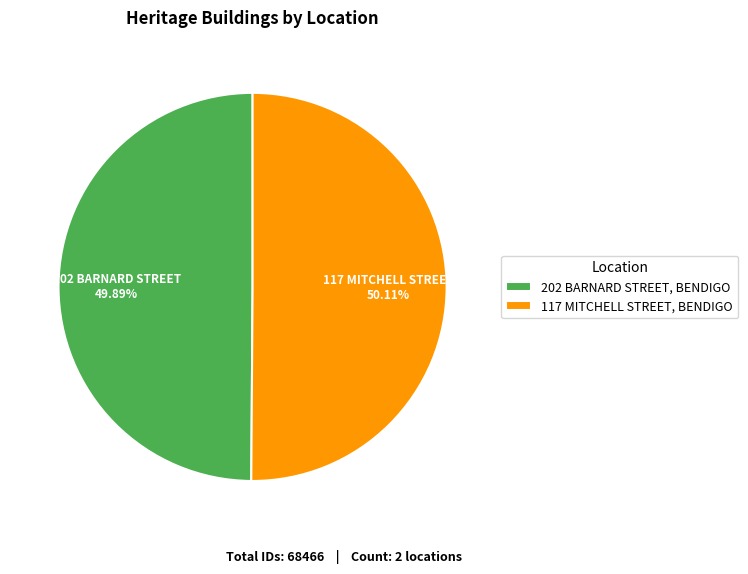

To the nearest percent, what portion does 202 BARNARD STREET, BENDIGO represent?

50%